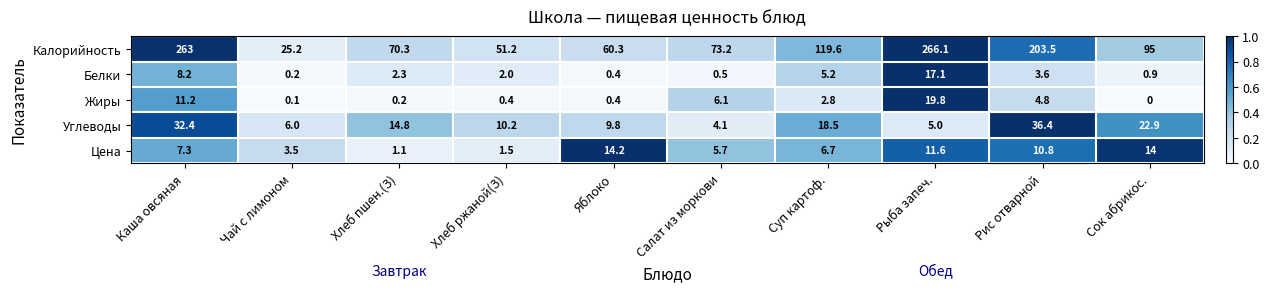

List the series in order of their peak value, highest first.

Калорийность, Углеводы, Жиры, Белки, Цена